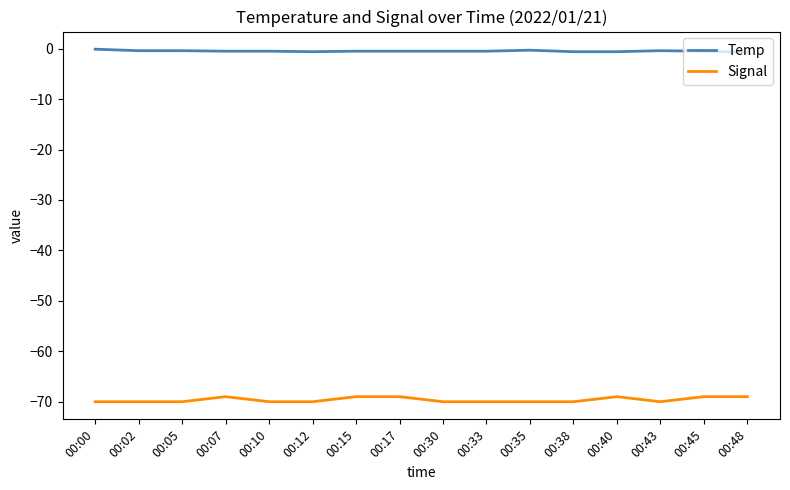

True or false: Temp has a value of -0.3 at 00:35.

True